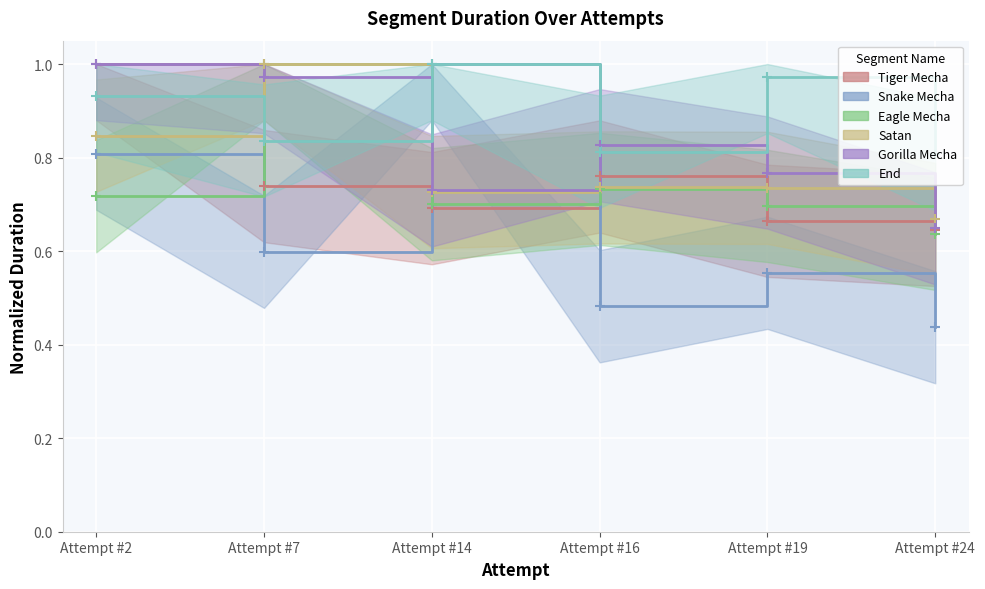

Which series has the largest total across all categories?

End